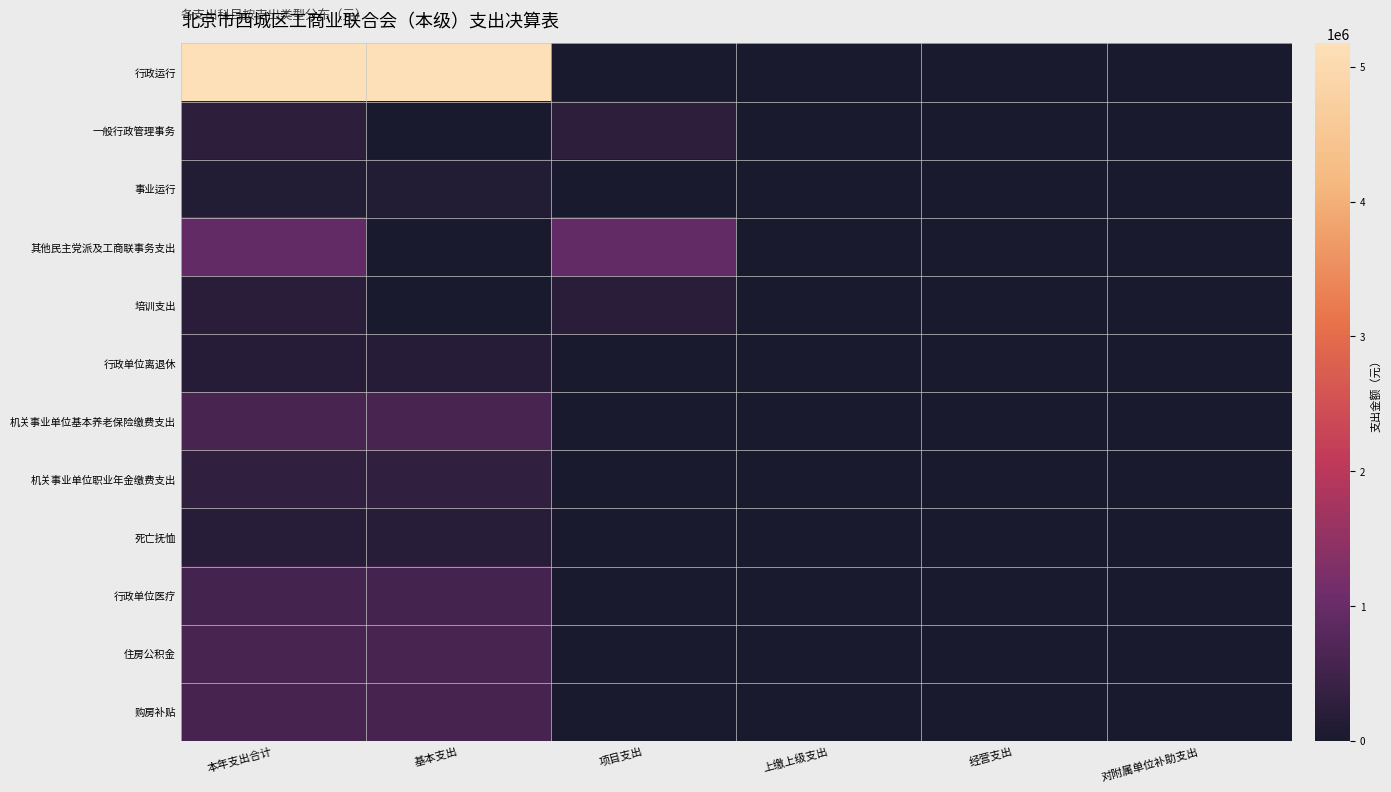

How many distinct data groups are displayed?

12